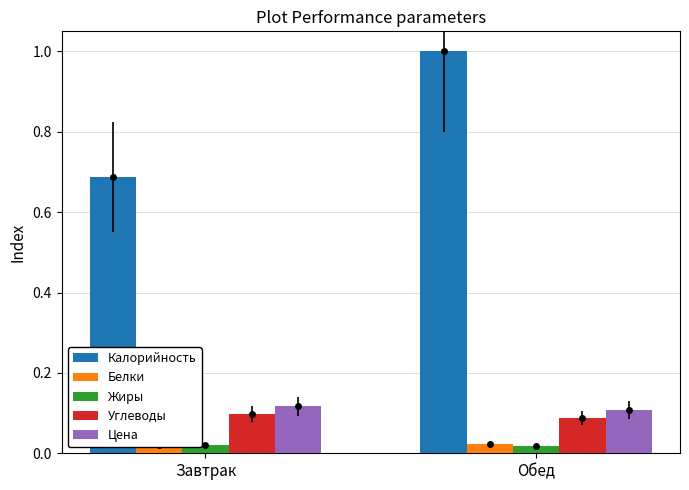

Which label corresponds to the largest value in the chart?

Обед